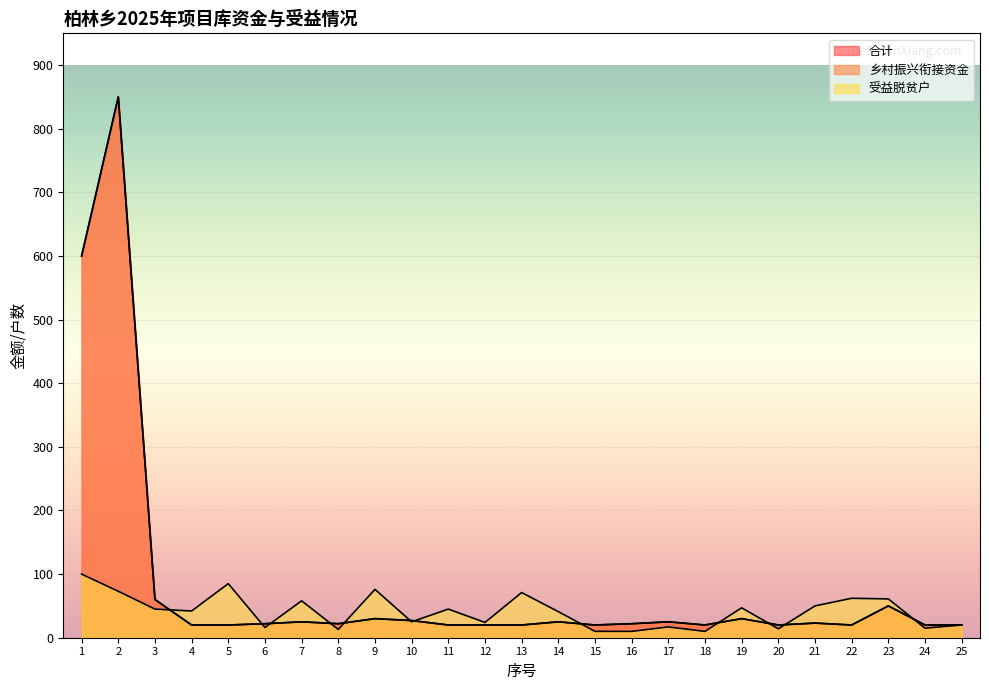

How many values in the 受益脱贫户 series are below 42?

12